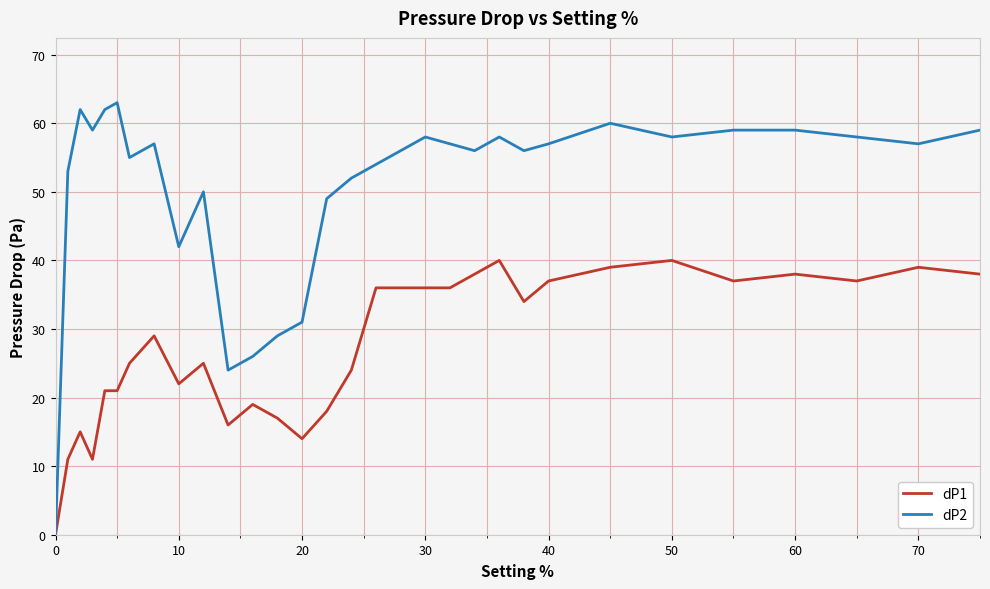

Which series has the largest total across all categories?

dP2